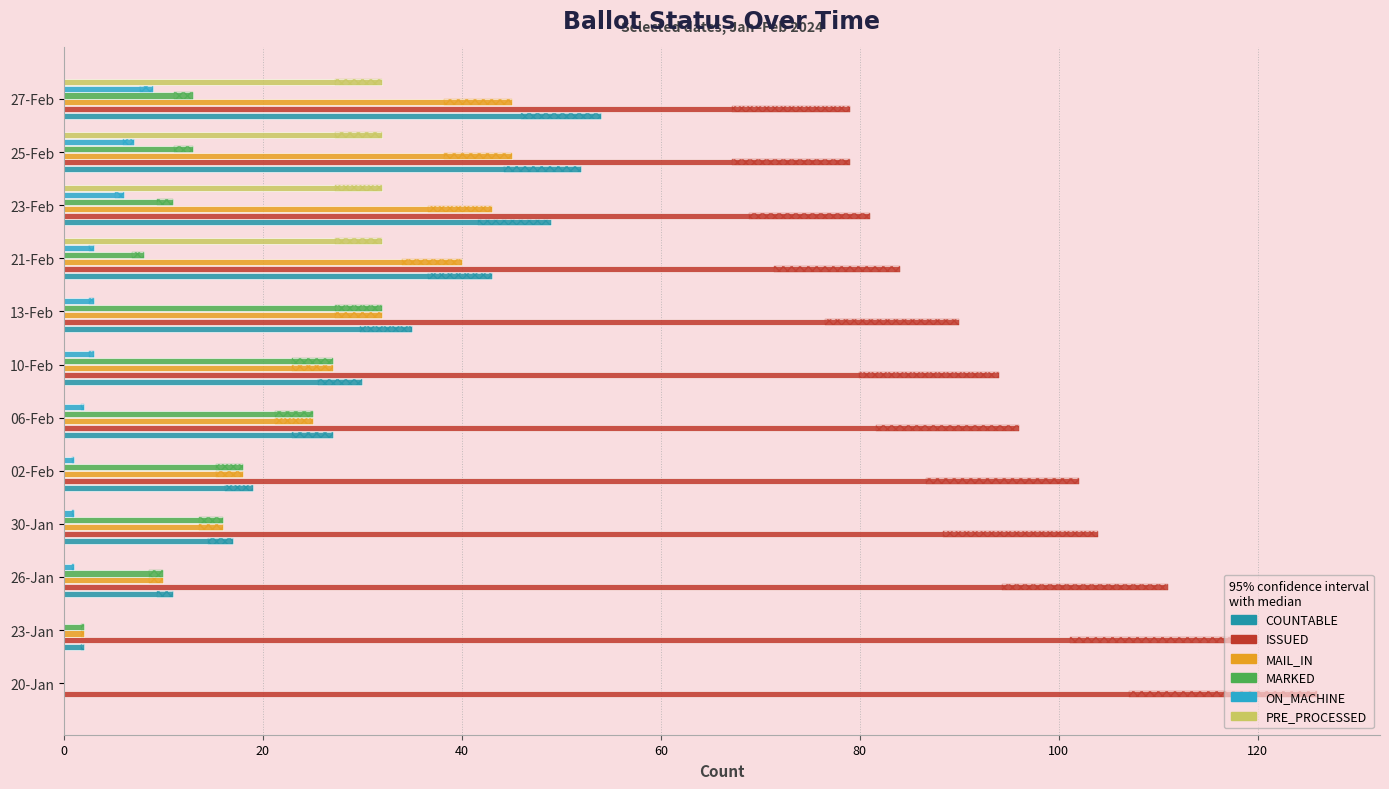

What are all the series names shown in the legend?

COUNTABLE, ISSUED, MAIL_IN, MARKED, ON_MACHINE, PRE_PROCESSED